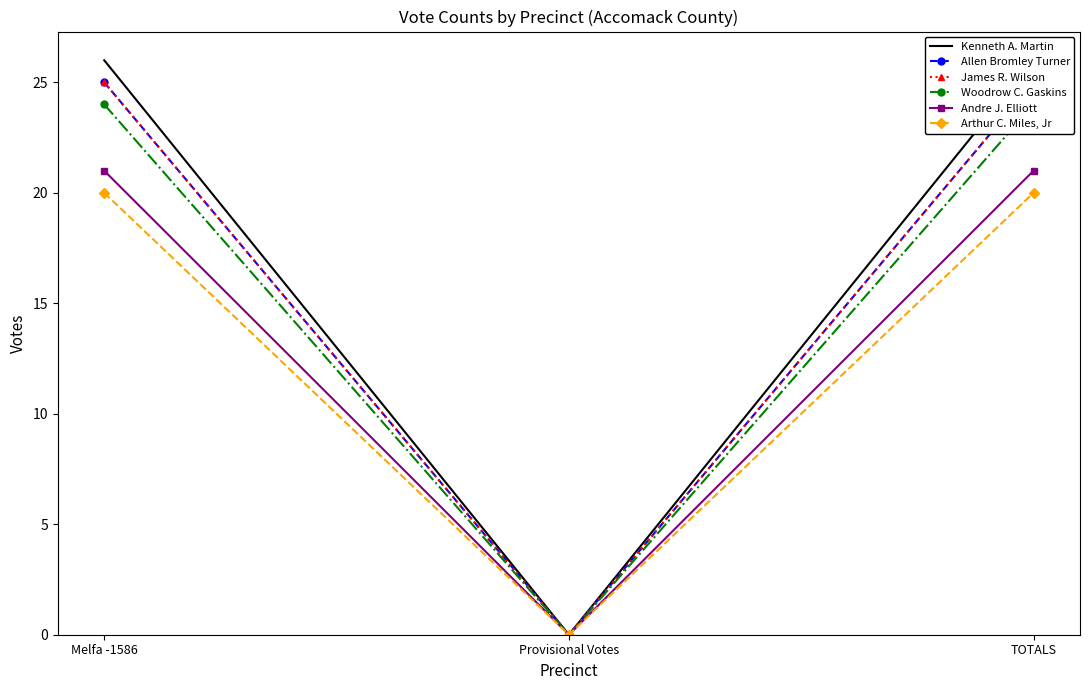

At how many categories does at least one series exceed 3?

2